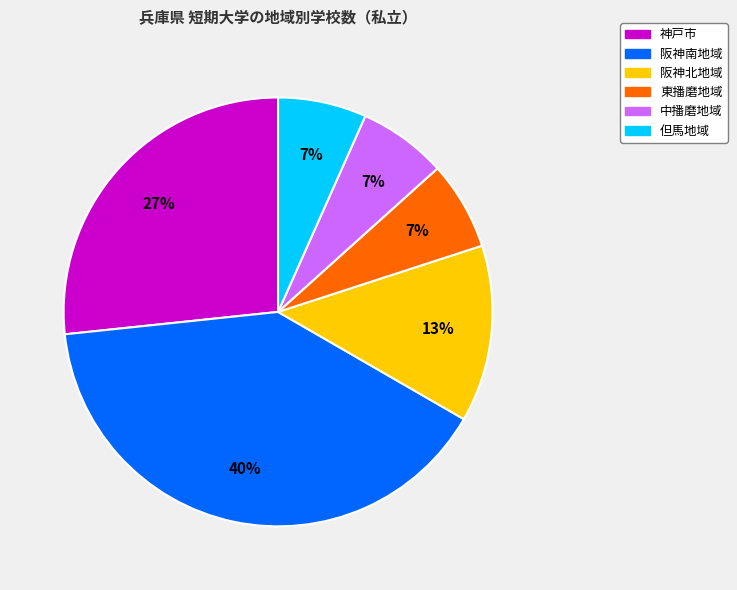

Combined, do 神戸市 and 阪神北地域 account for over 50%?

No